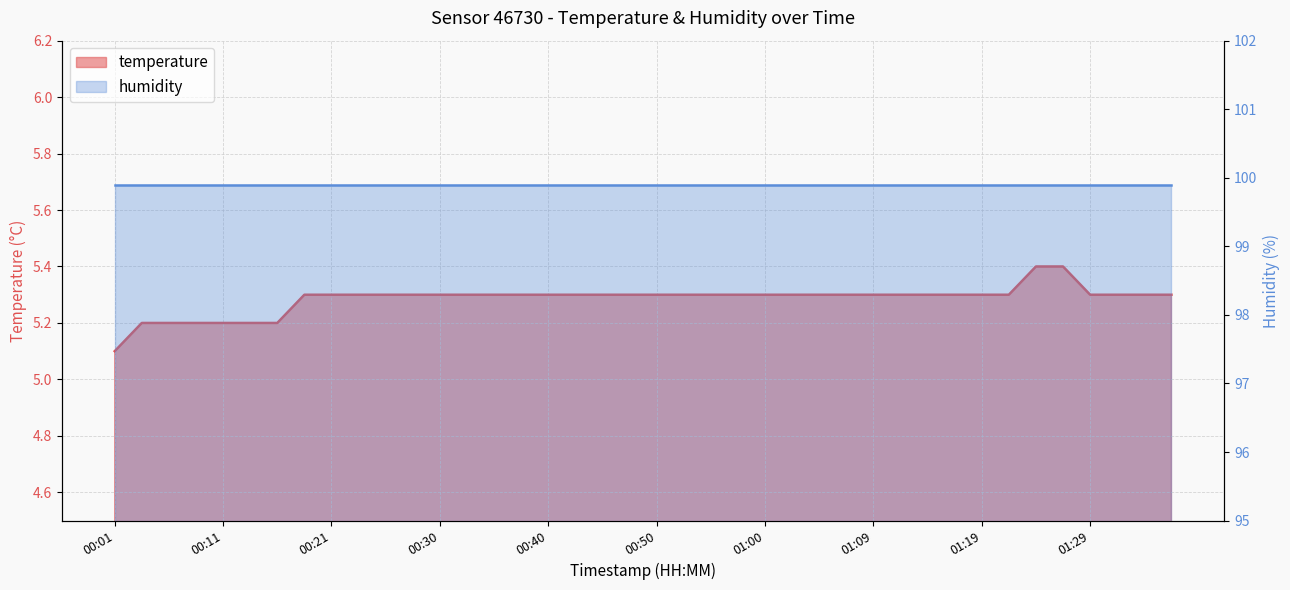

Is it true that the value at 00:50 is 9.1?

False